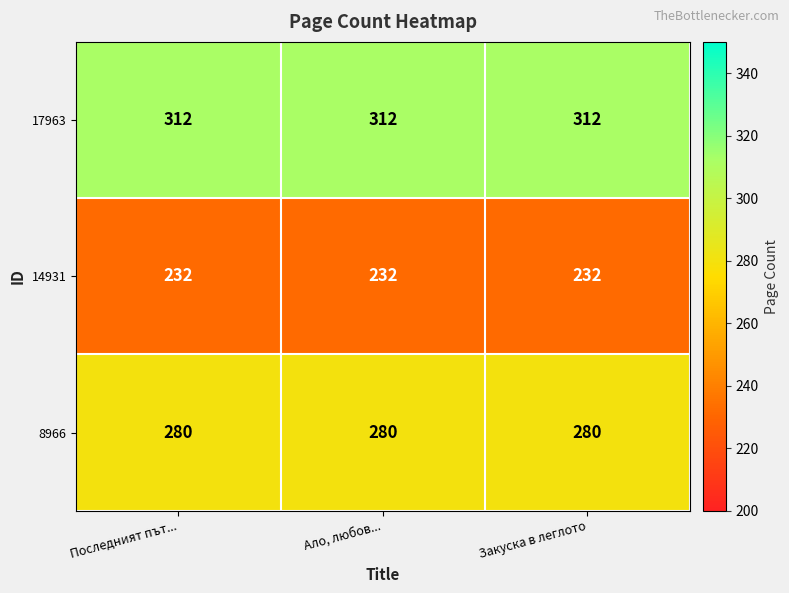

What is the lowest value of the 8966 series?

280